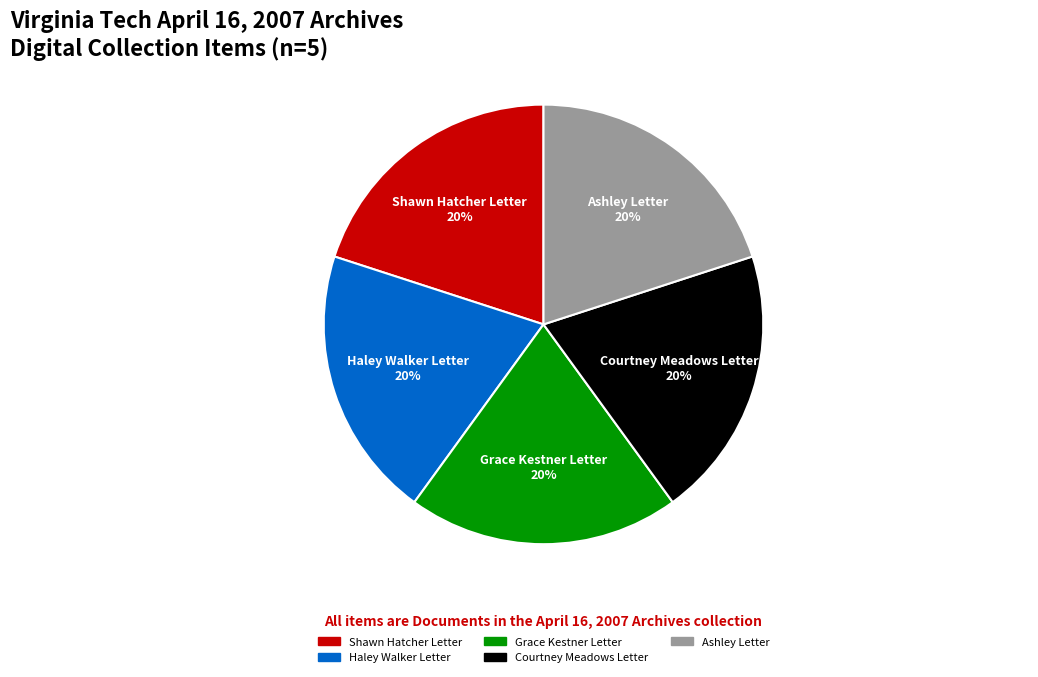

How many slices are in this pie chart?

5